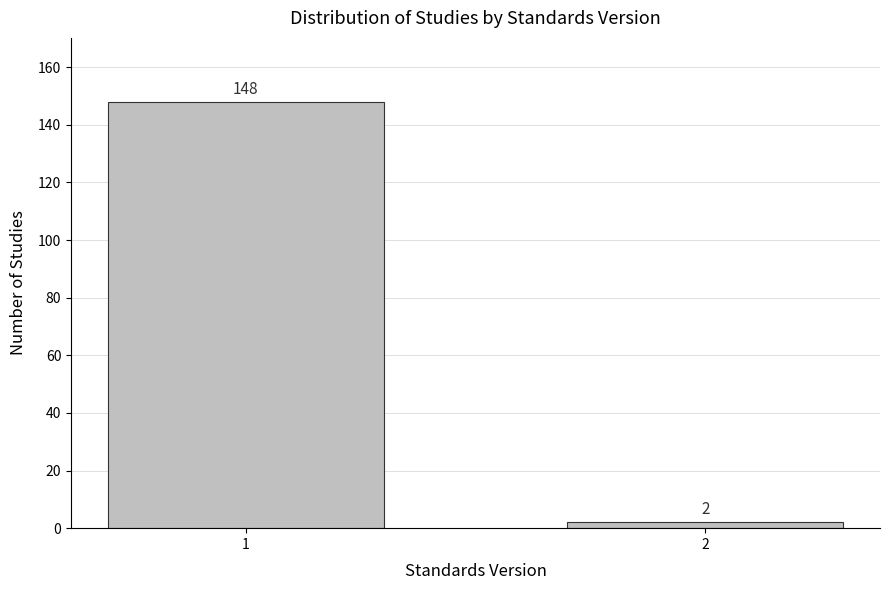

Reading left to right, what are all the values shown in this chart?

148	2